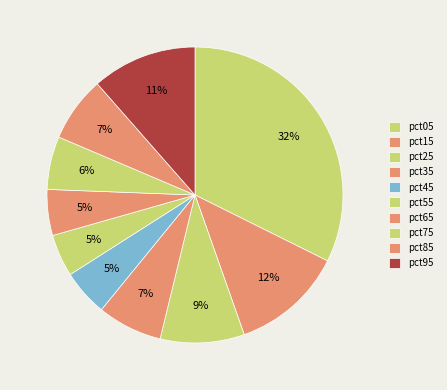

Rank the categories by value from highest to lowest.

pct05, pct15, pct95, pct25, pct85, pct35, pct75, pct45, pct65, pct55